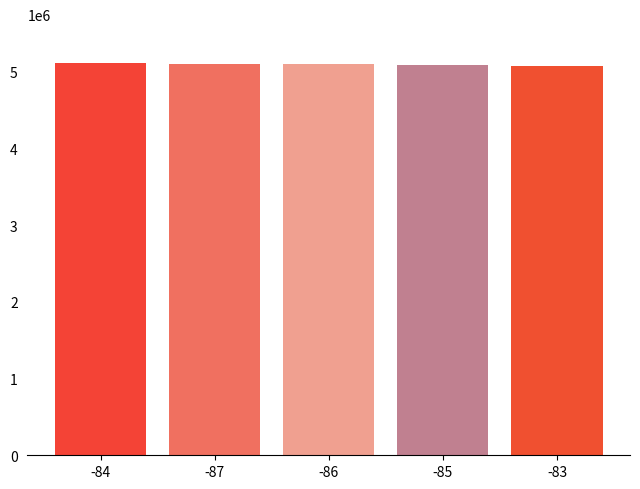

What is the greatest value displayed?

5110350.8